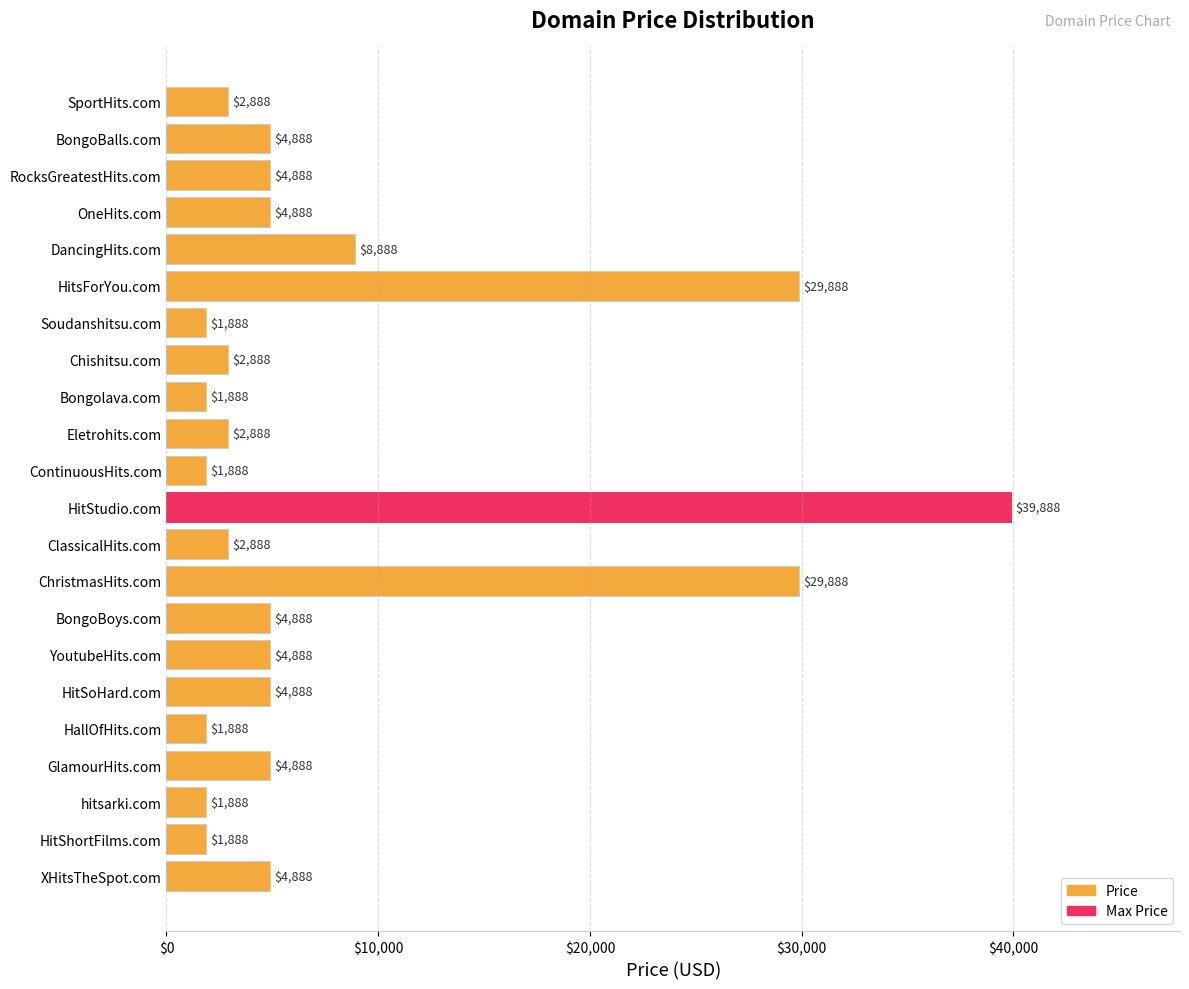

Which category has the highest value across all series?

HitStudio.com